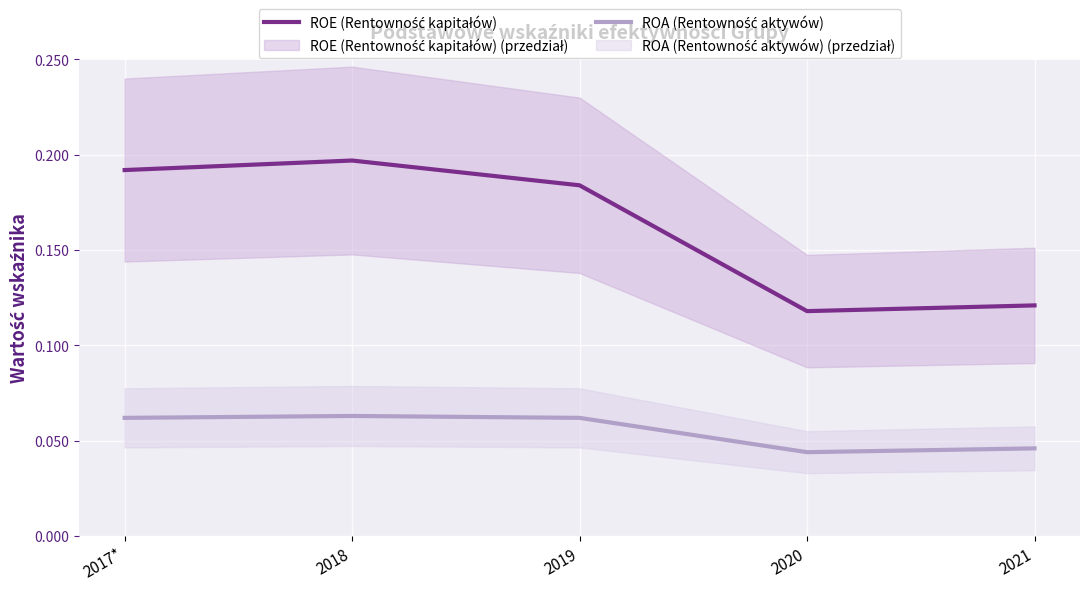

At which category does ROE (Rentowność kapitałów) reach its first local valley?

2020